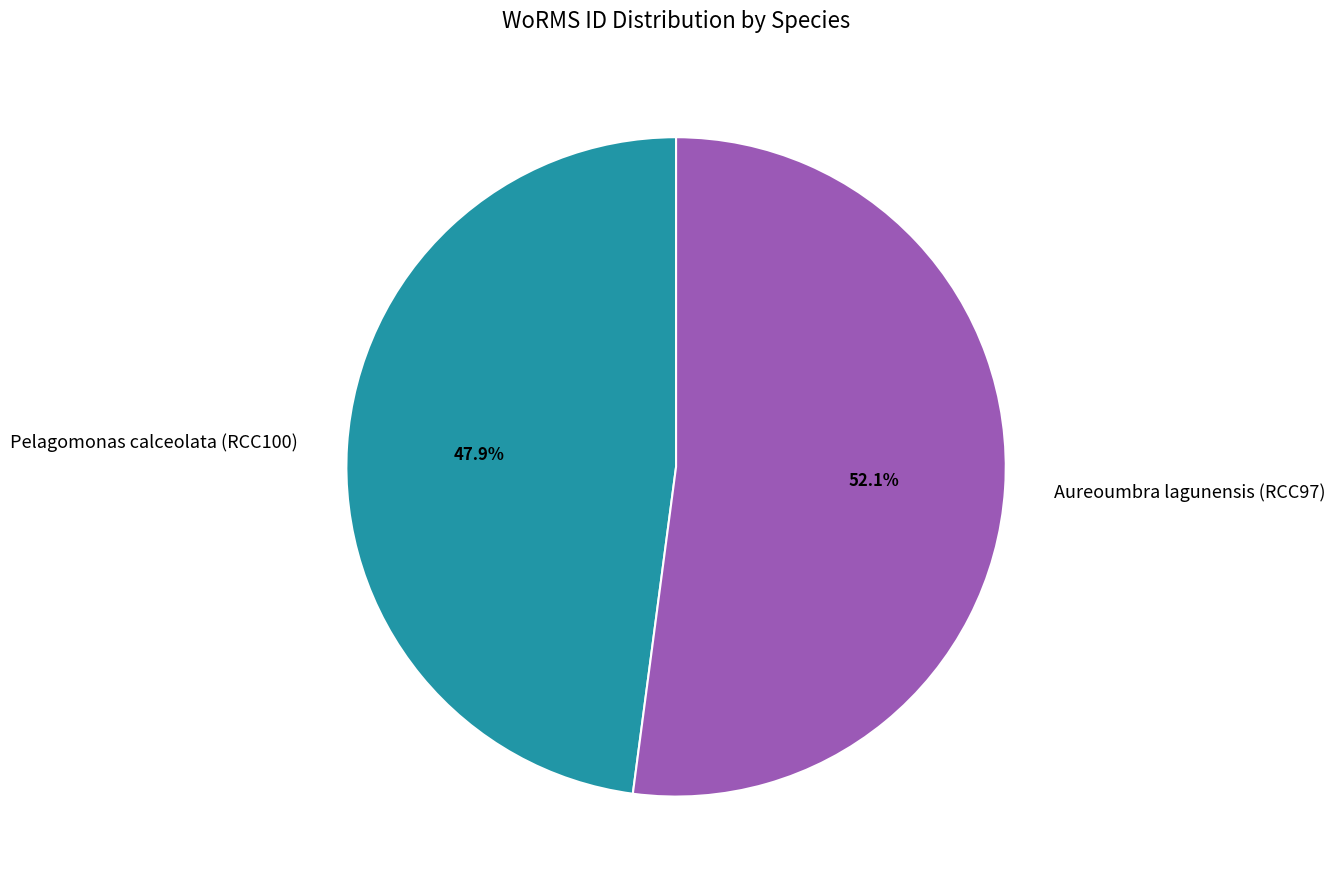

What is the smallest slice in the pie chart?

Pelagomonas calceolata (RCC100)